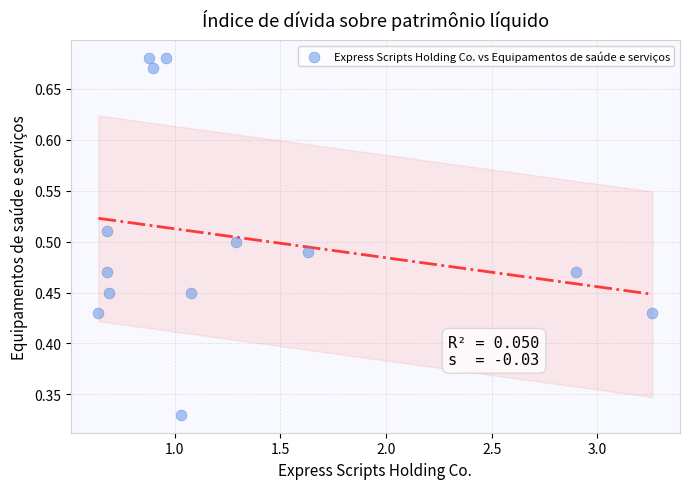

What is the range of X values (max minus min)?

2.6